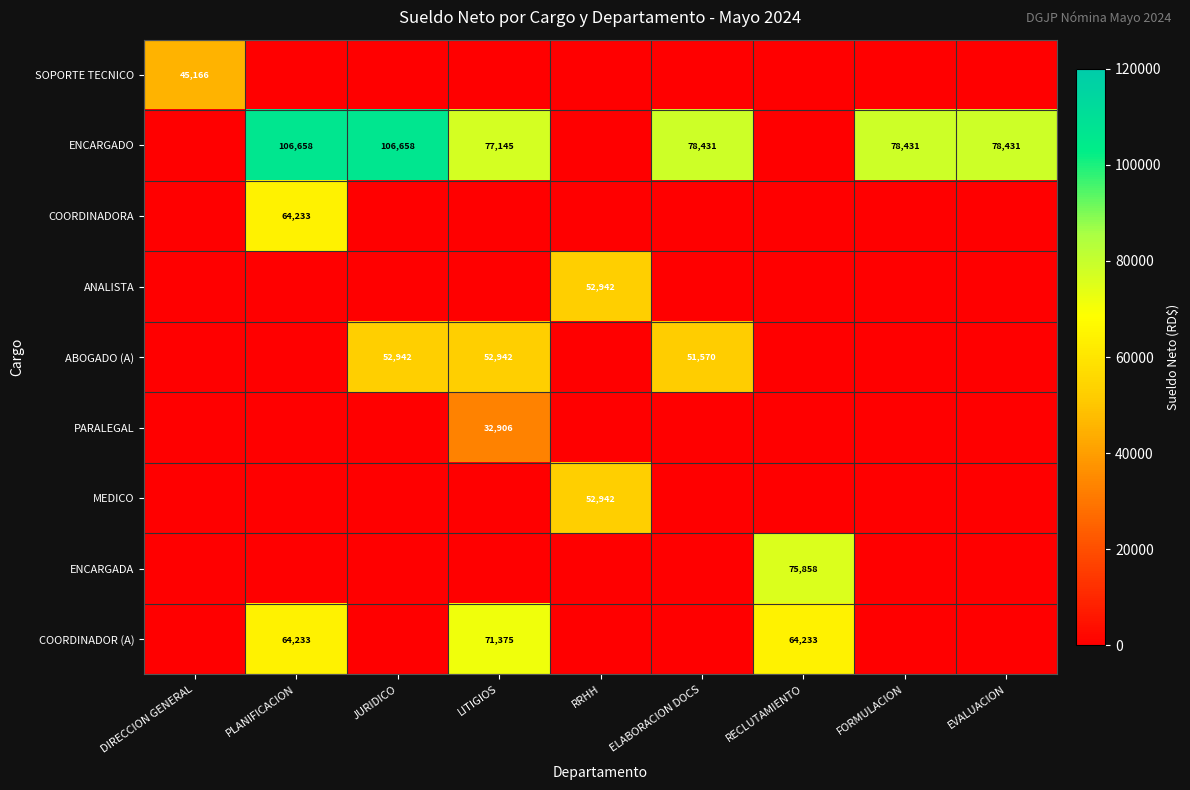

True or false: ENCARGADO has a value of 46597 at LITIGIOS.

False